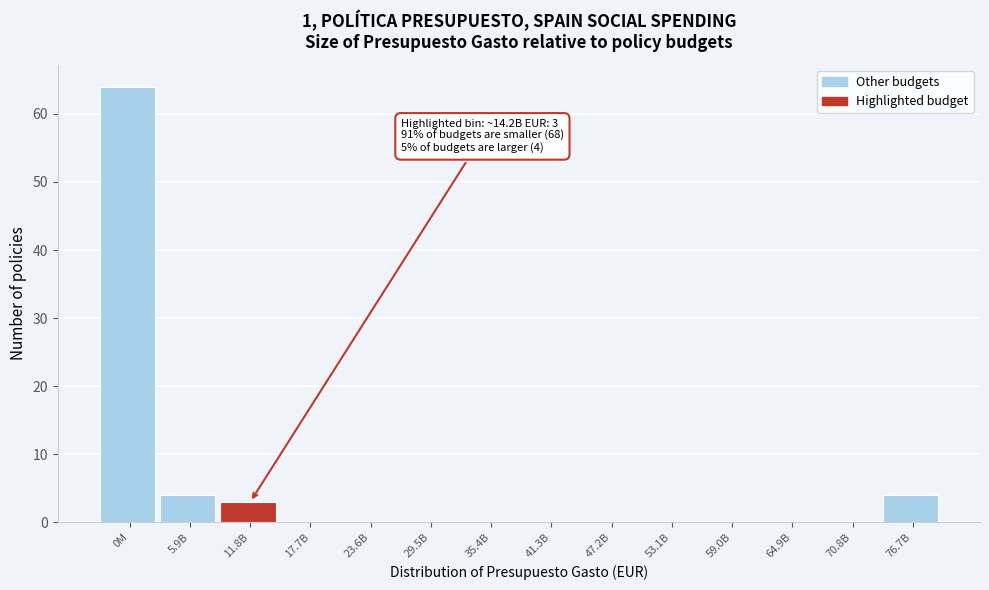

Reading right to left, what are all the values shown in this chart?

76.7B=4	70.8B=0	64.9B=0	59.0B=0	53.1B=0	47.2B=0	41.3B=0	35.4B=0	29.5B=0	23.6B=0	17.7B=0	11.8B=3	5.9B=4	0M=64